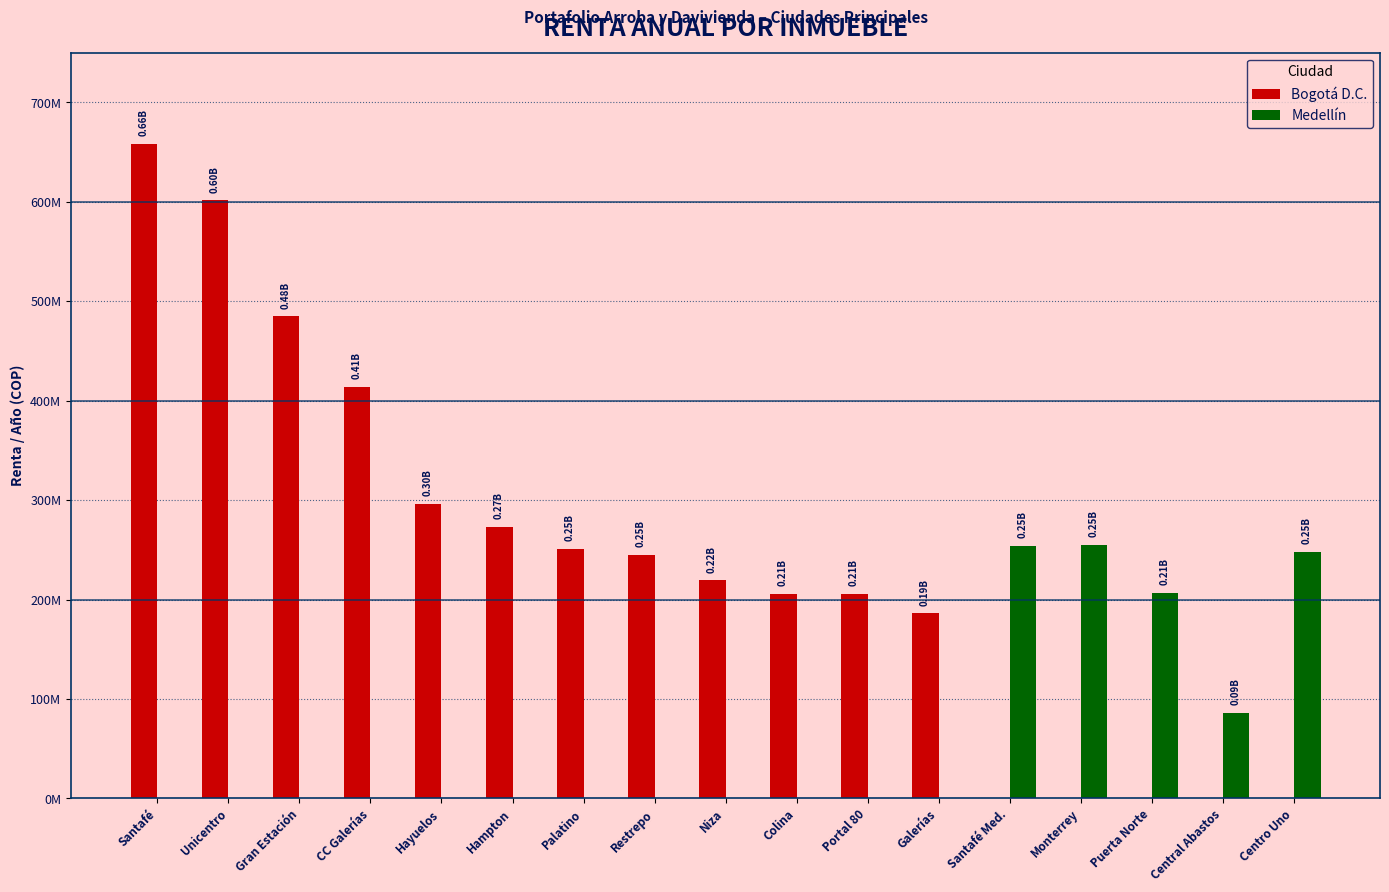

What are all the series names shown in the legend?

Bogotá D.C., Medellín